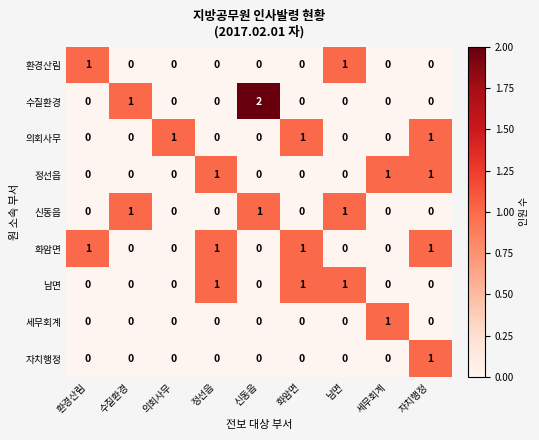

Which series has the widest spread of values?

수질환경